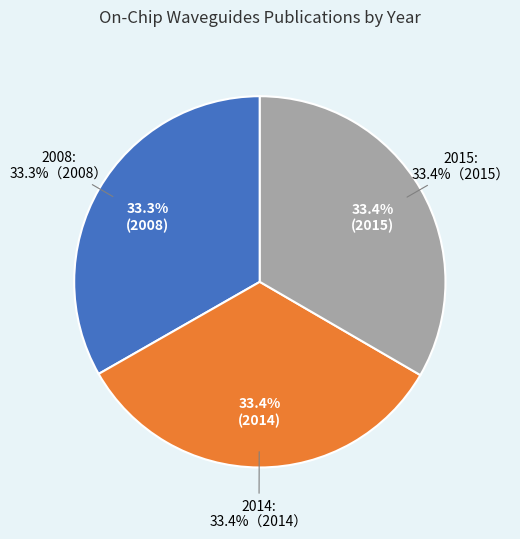

To the nearest percent, what percentage of the pie is 2008?

33%